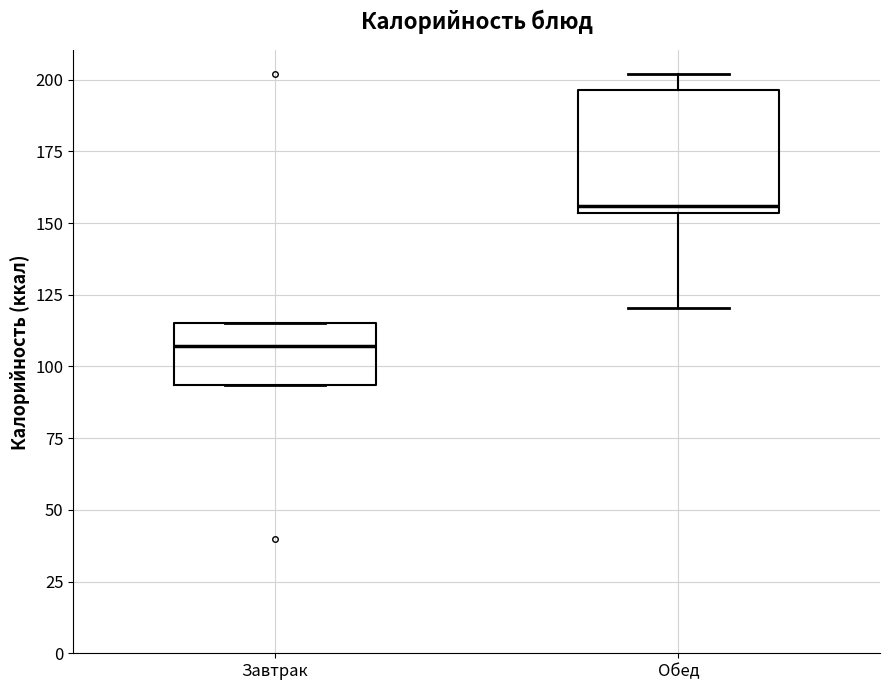

Which box's median line is the highest?

Обед